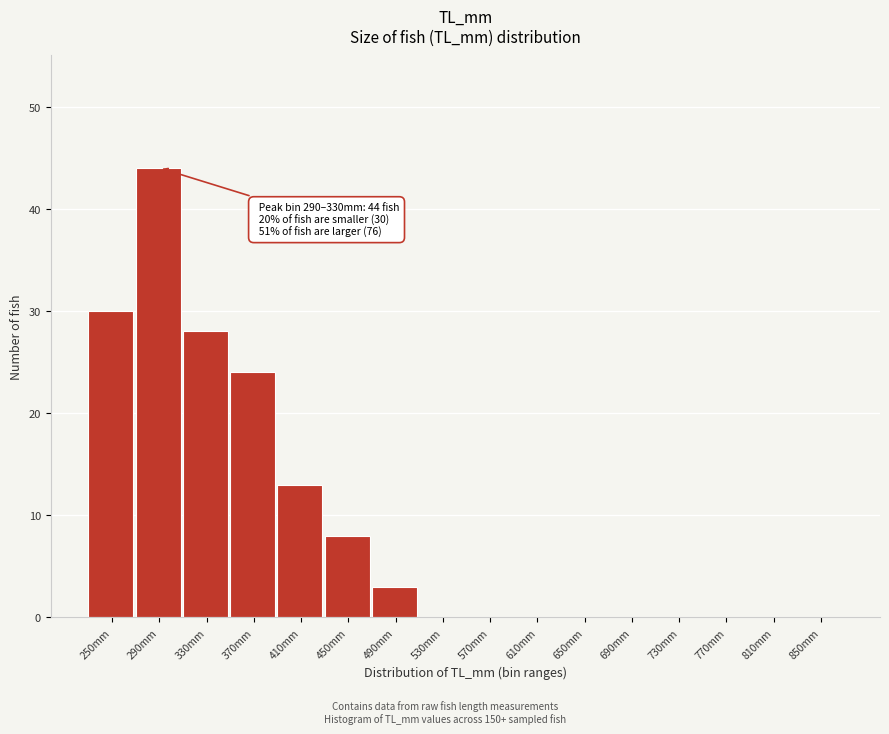

Reading left to right, extract all data points from this chart.

250mm=30	290mm=44	330mm=28	370mm=24	410mm=13	450mm=8	490mm=3	530mm=0	570mm=0	610mm=0	650mm=0	690mm=0	730mm=0	770mm=0	810mm=0	850mm=0